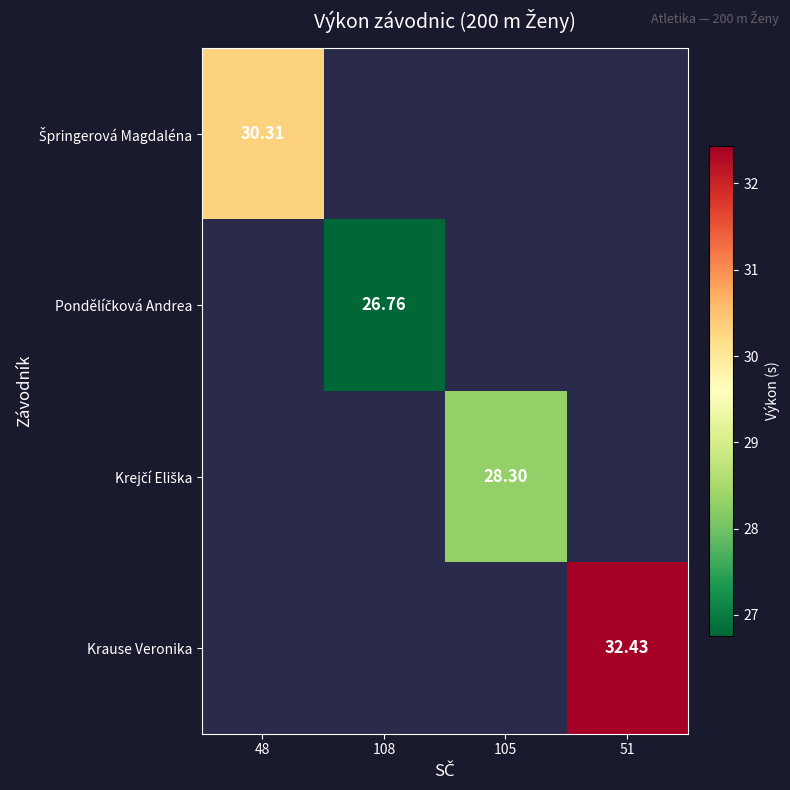

How many data points does each series have?

4